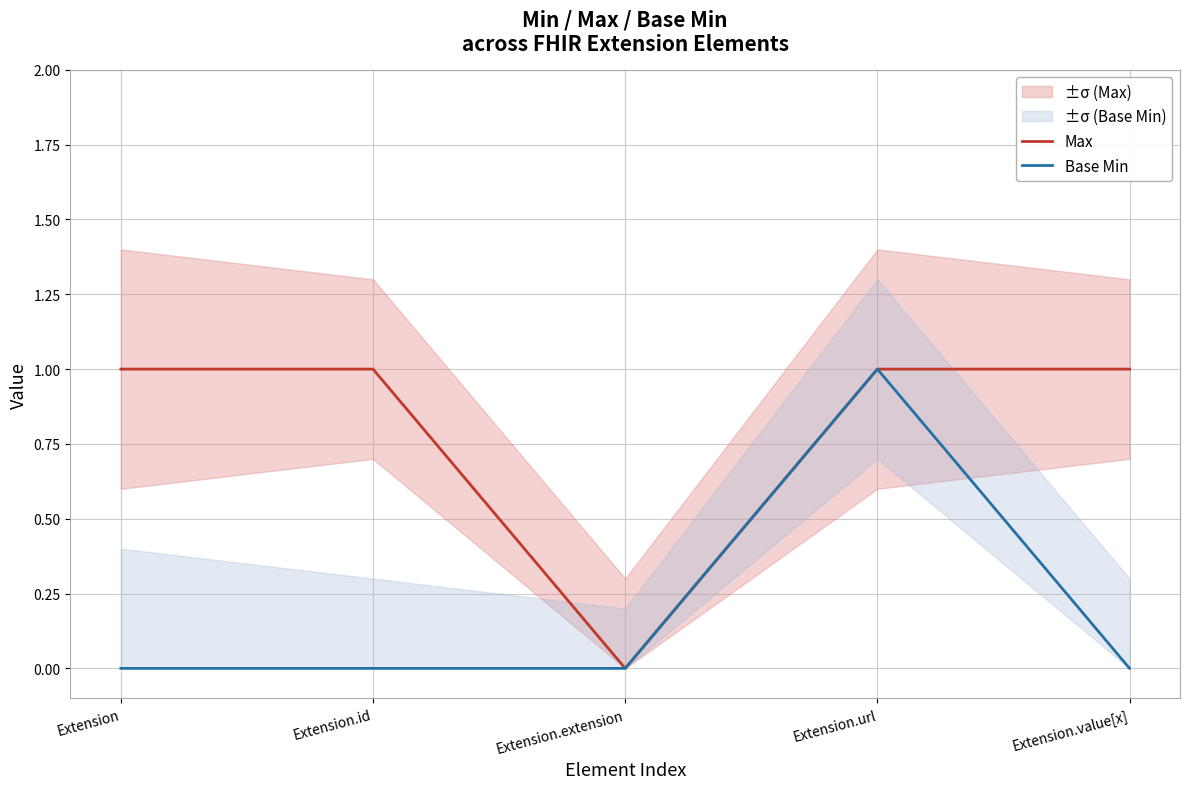

Where is Max nearest to the value 0?

Extension.extension